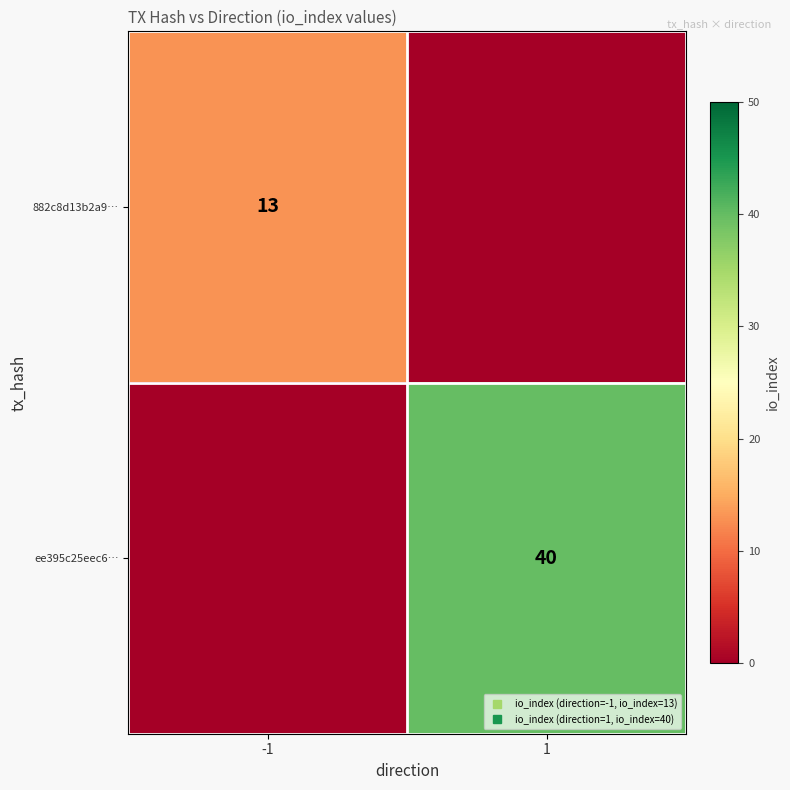

List the series in order of their overall mean, lowest first.

882c8d13b2a9…, ee395c25eec6…